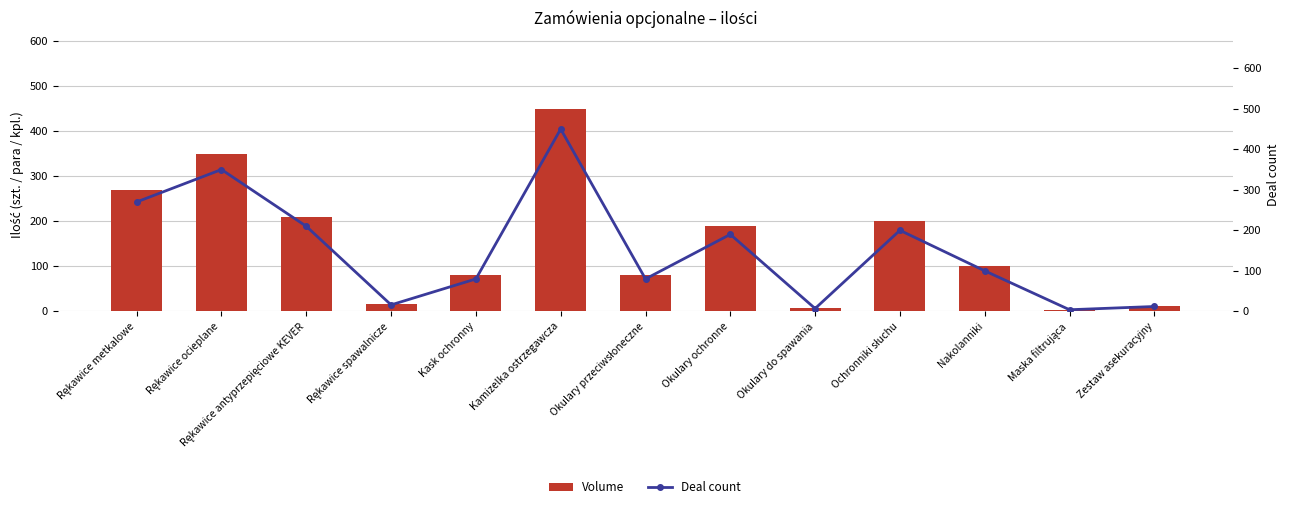

Reading left to right, extract all data points from this chart.

Volume: 270	350	210	16	80	450	80	190	7	200	100	4	12
Deal count: 270	350	210	16	80	450	80	190	7	200	100	4	12